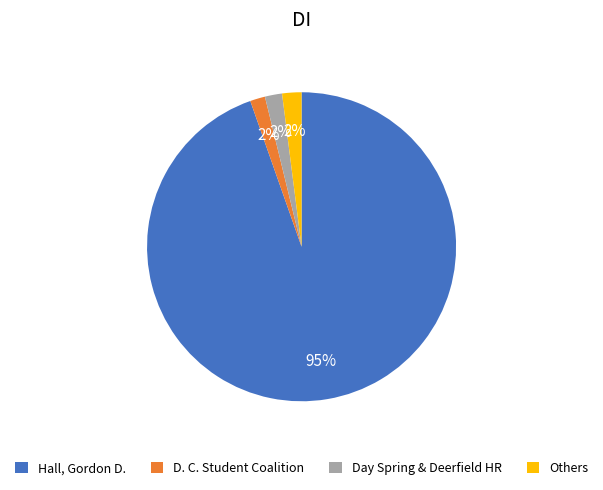

Count the number of slices in the pie.

4